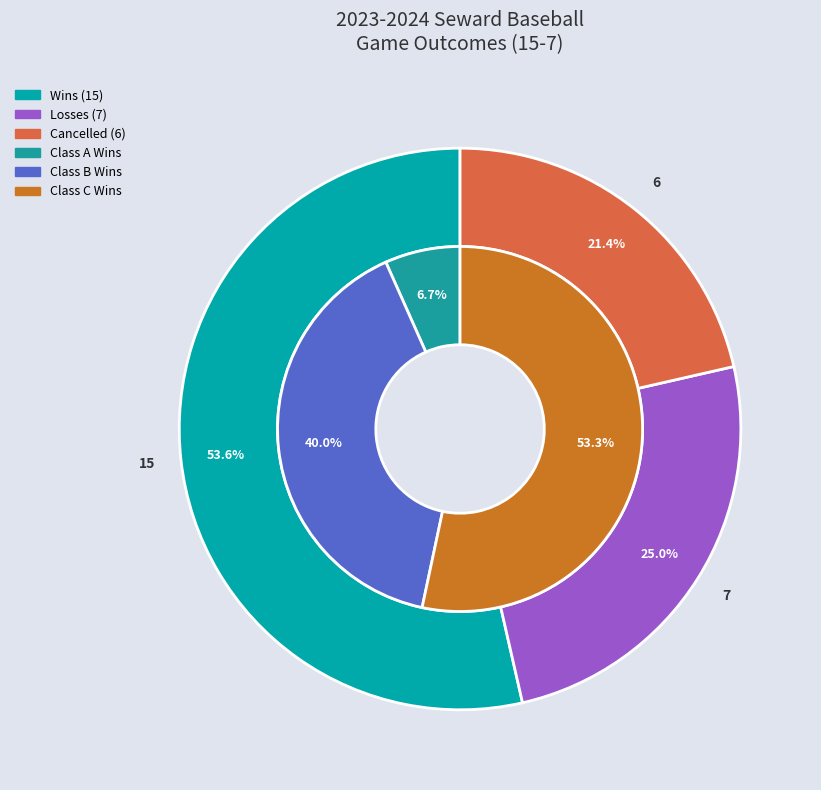

To the nearest percent, what is the combined percentage of W and CANCELLED?

75%